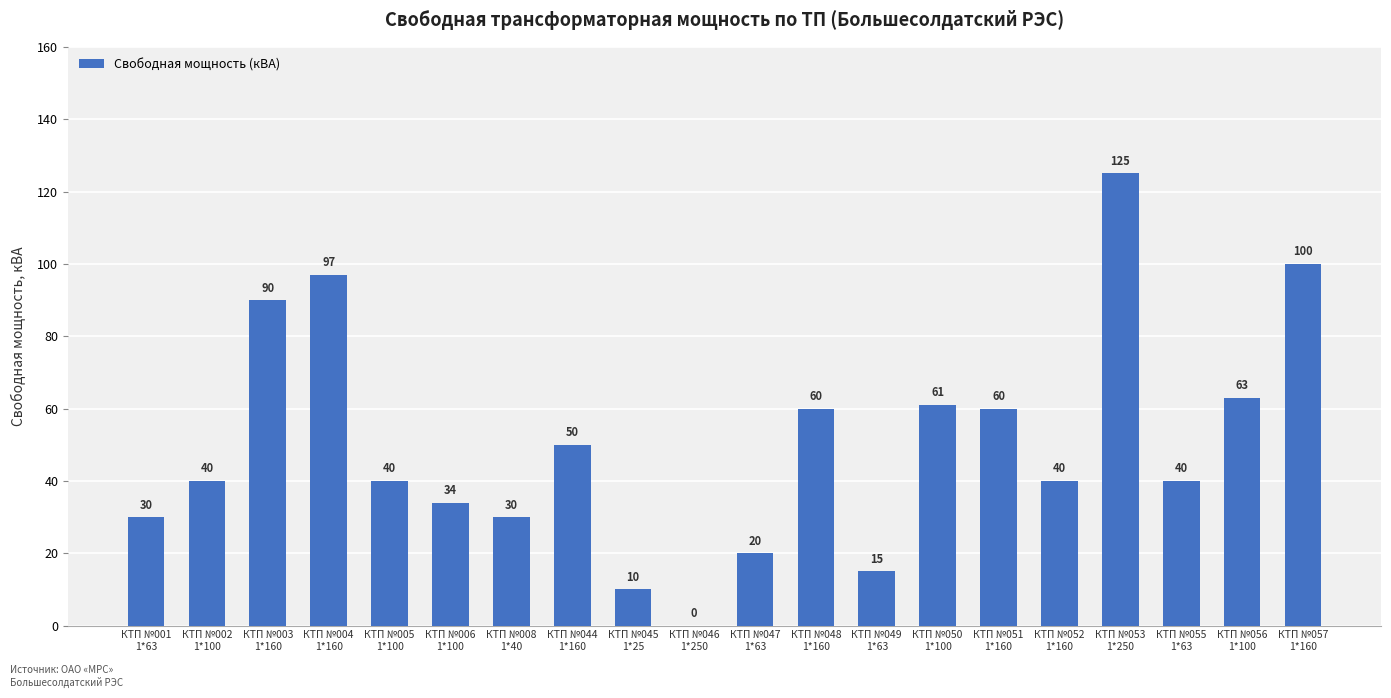

What is the sum of all values?

1005